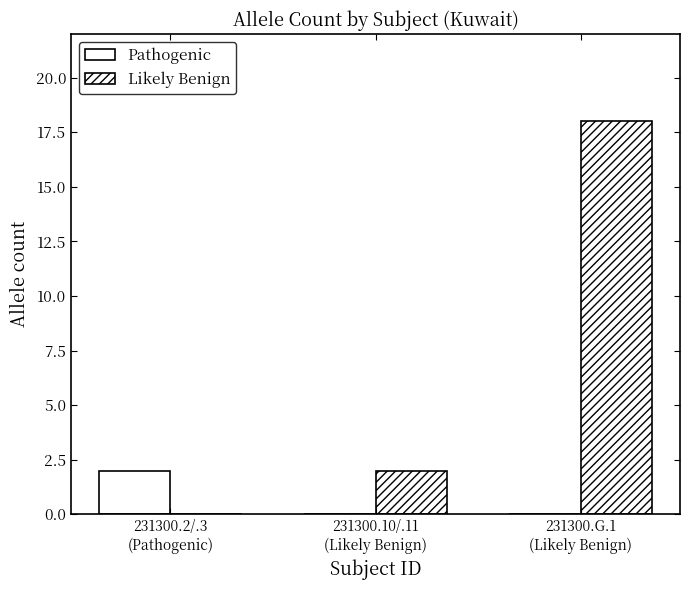

What is the spread (max minus min) of values at 231300.2/.3
(Pathogenic)?

2